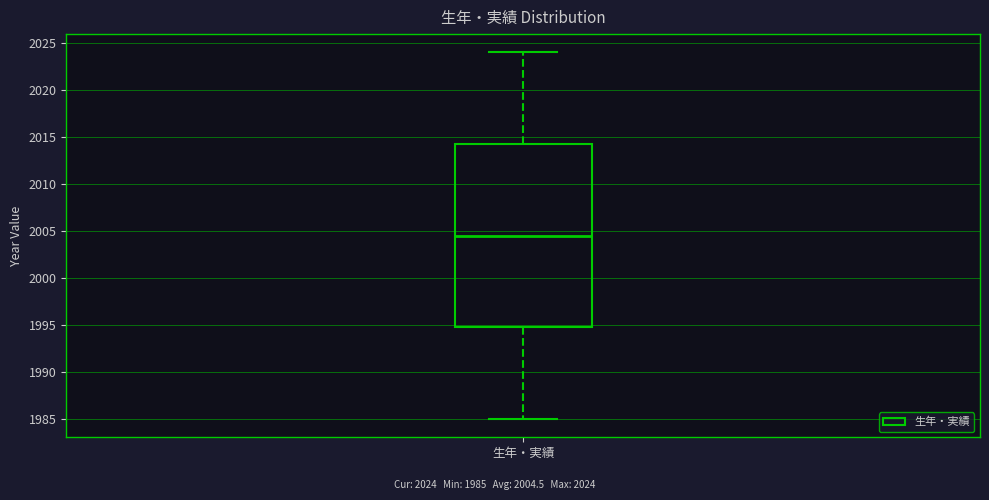

Transcribe this box plot: give where the median line is, the range the box spans, and where the two whiskers end, as read against the y-axis. The values are not printed on the chart, so give them approximately, as read against the axis.

median 2004.5, box 1995.0 to 2014.5, whiskers 1985.0 to 2024.0